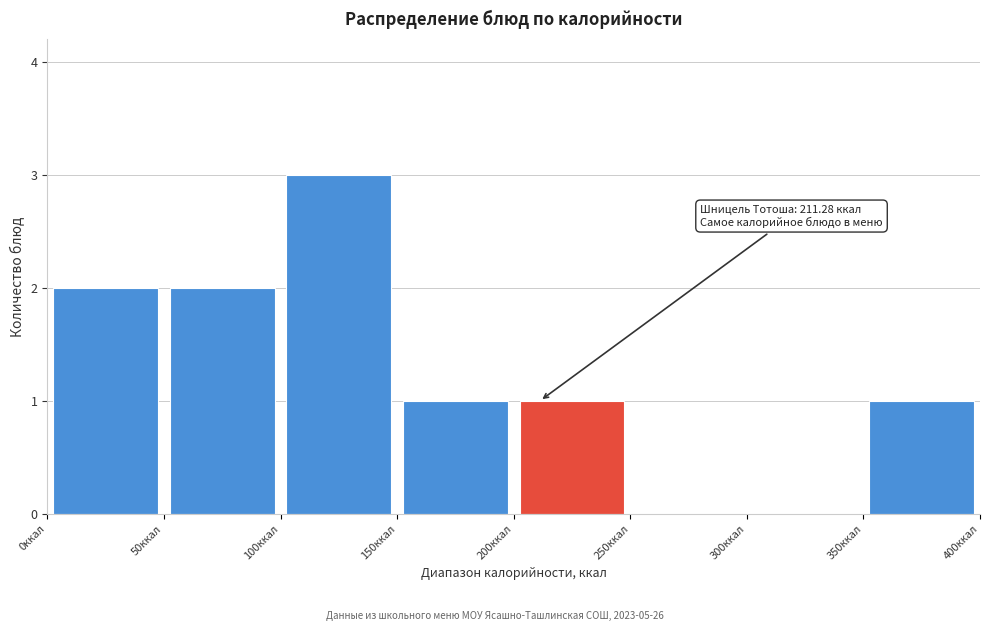

Over which range of the x-axis is the bar tallest?

100 to 150